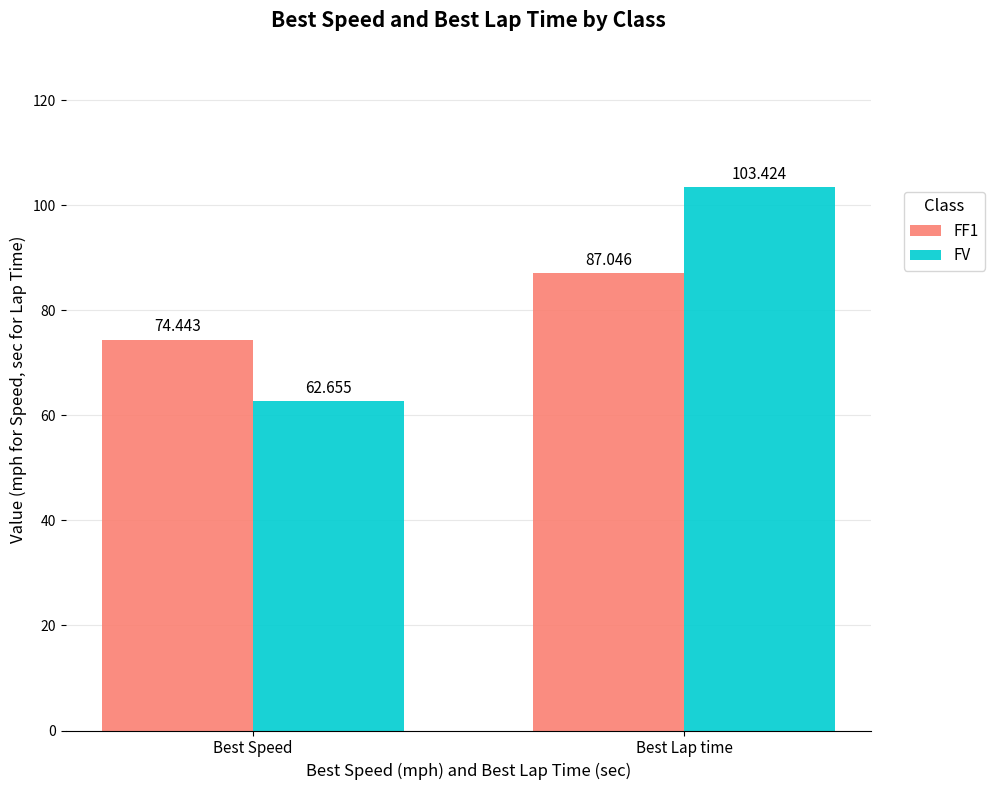

At how many categories does at least one series exceed 79?

1